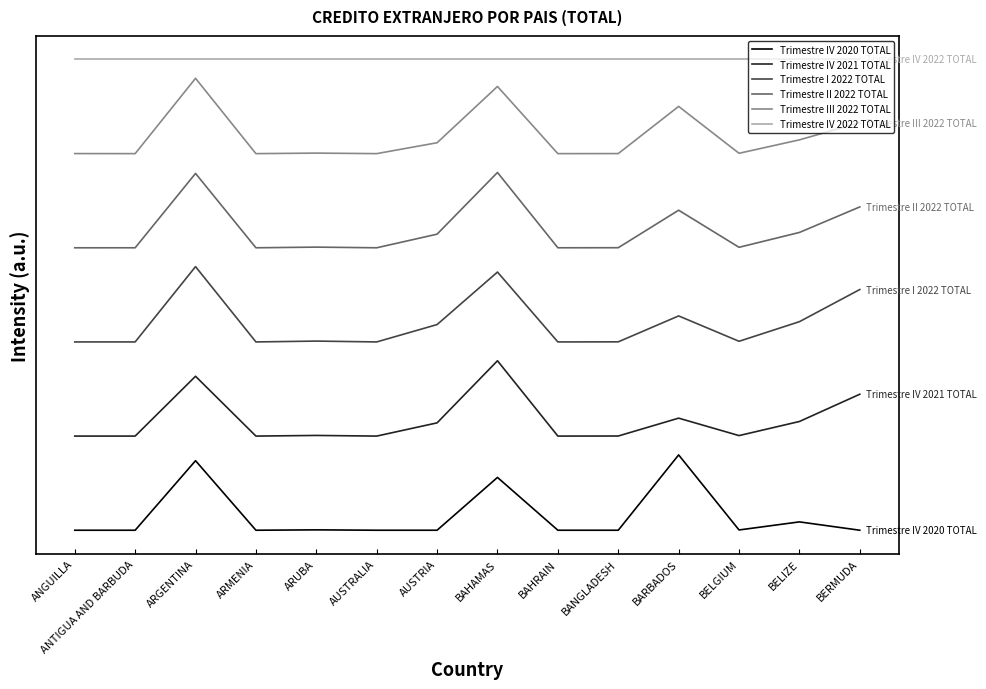

What is the value of the Trimestre III 2022 TOTAL point at the 13th from the left?

621.9